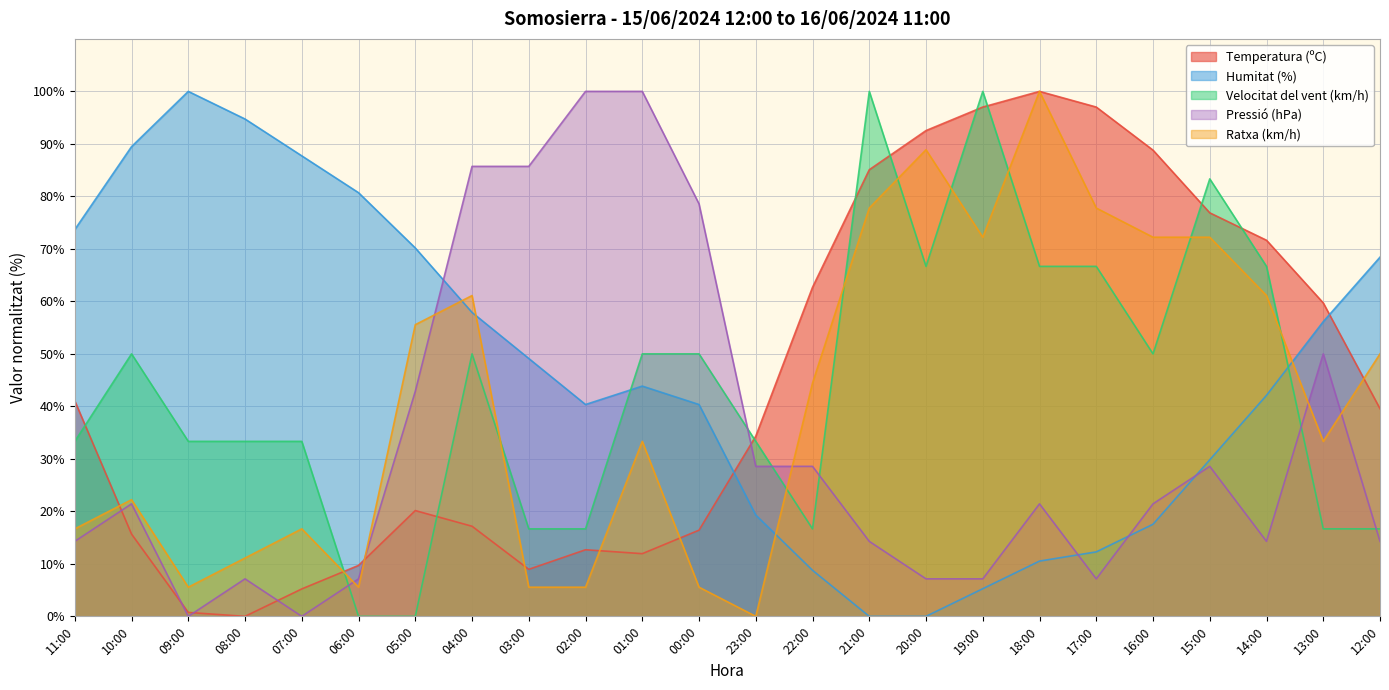

How many intersections are there between Ratxa (km/h) and Humitat (%)?

4